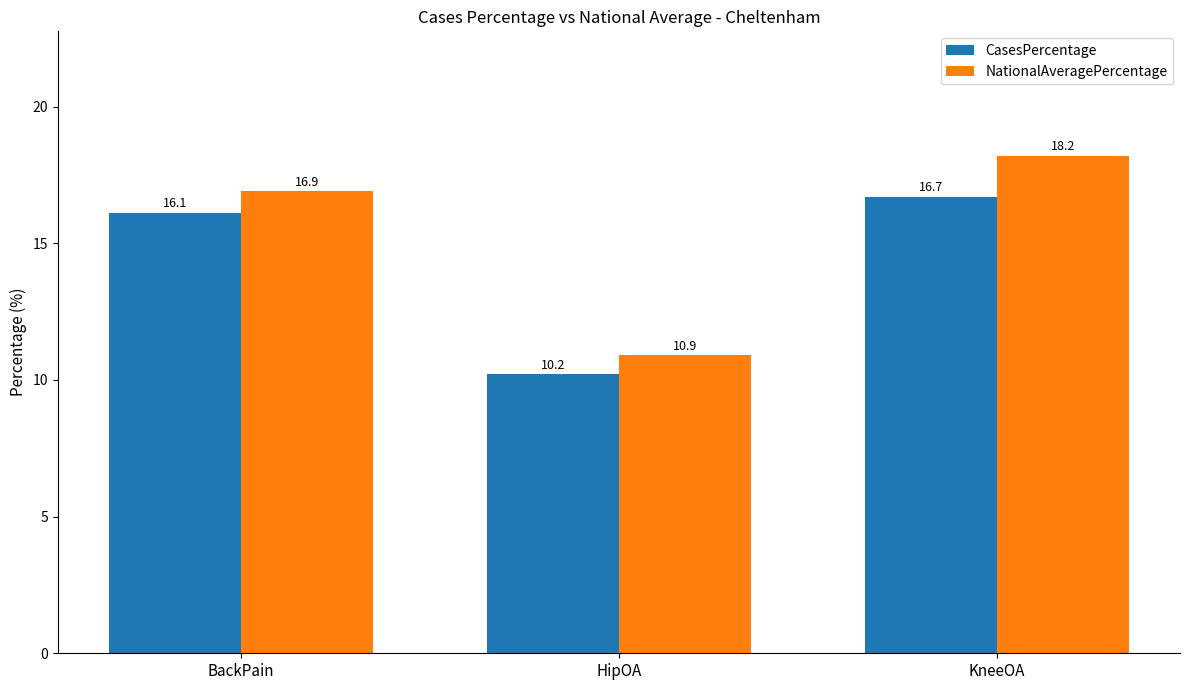

How many data points in CasesPercentage are less than 16?

1